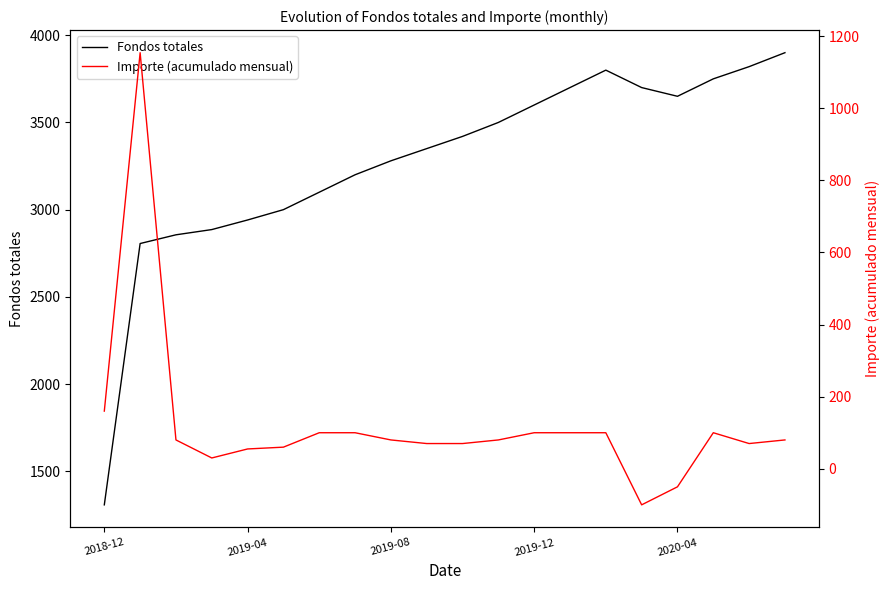

What is the label of the 11th point from the left?

10